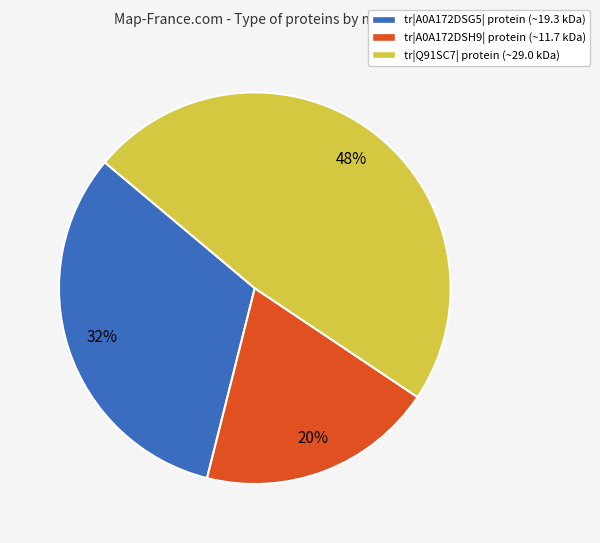

Is there any slice that represents more than half of the pie?

No